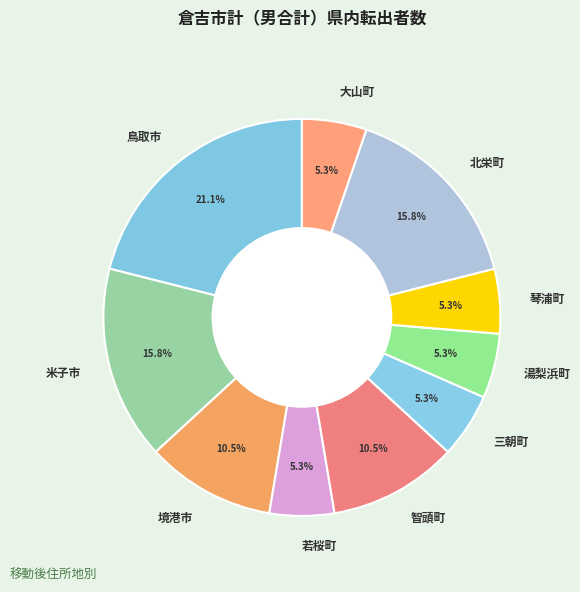

Which slice is the largest?

鳥取市